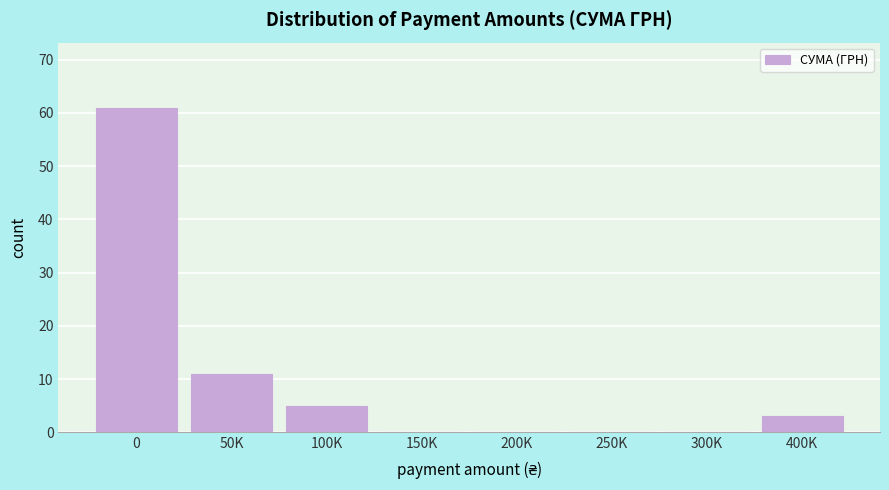

Reading right to left, transcribe all the data shown in this chart.

400K=3	300K=0	250K=0	200K=0	150K=0	100K=5	50K=11	0=61